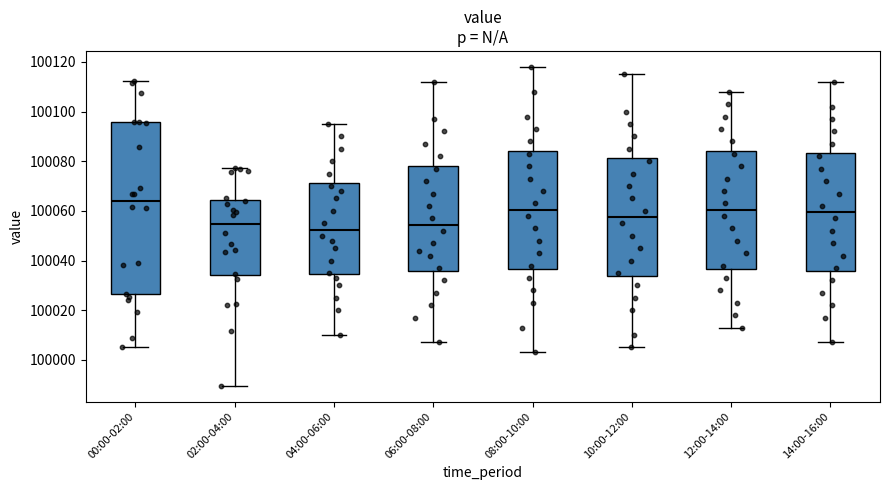

Where is the lower edge of the box for 04:00-06:00 on the y-axis? The values are not printed on the chart, so give them approximately, as read against the axis.

100034